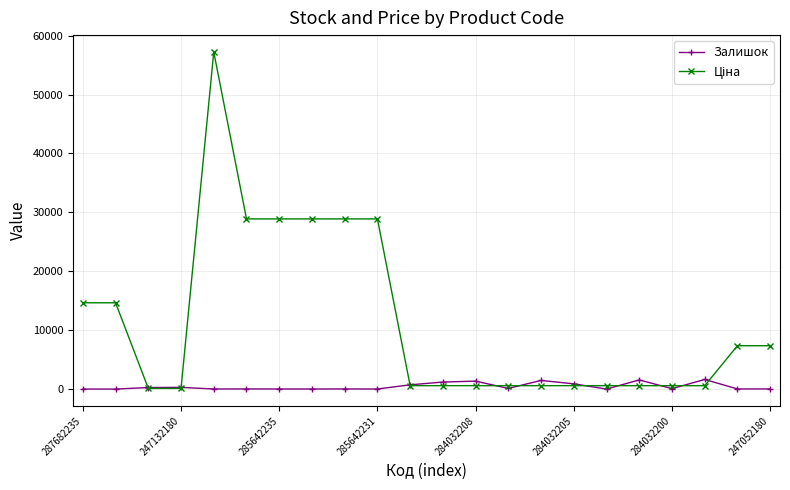

What is the value of the Залишок point at the 15th from the left?

1467.0